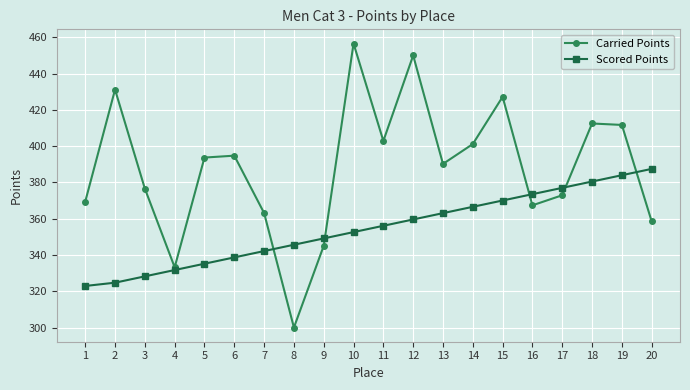

At 13, list the series in order from smallest to largest.

Scored Points, Carried Points